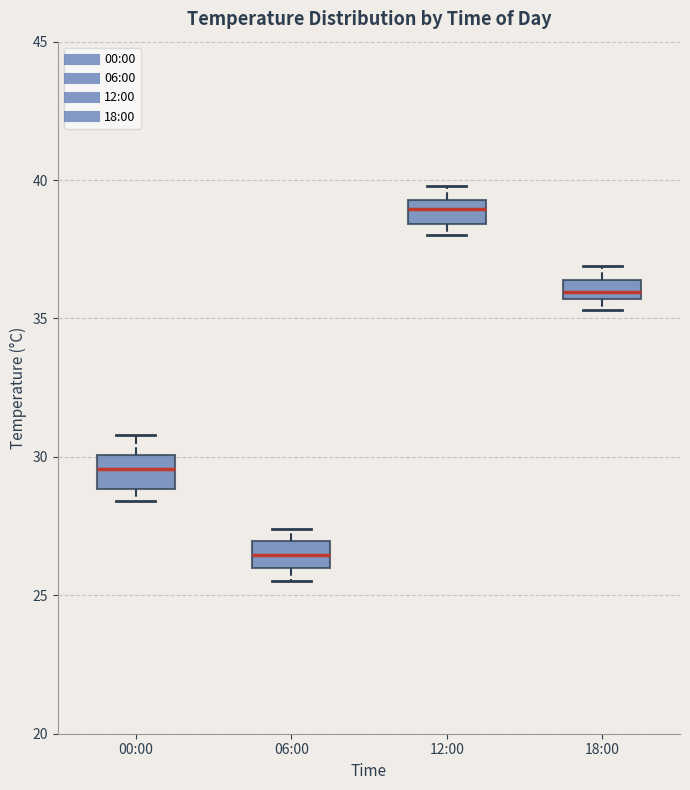

Which box has the lowest median line?

06:00